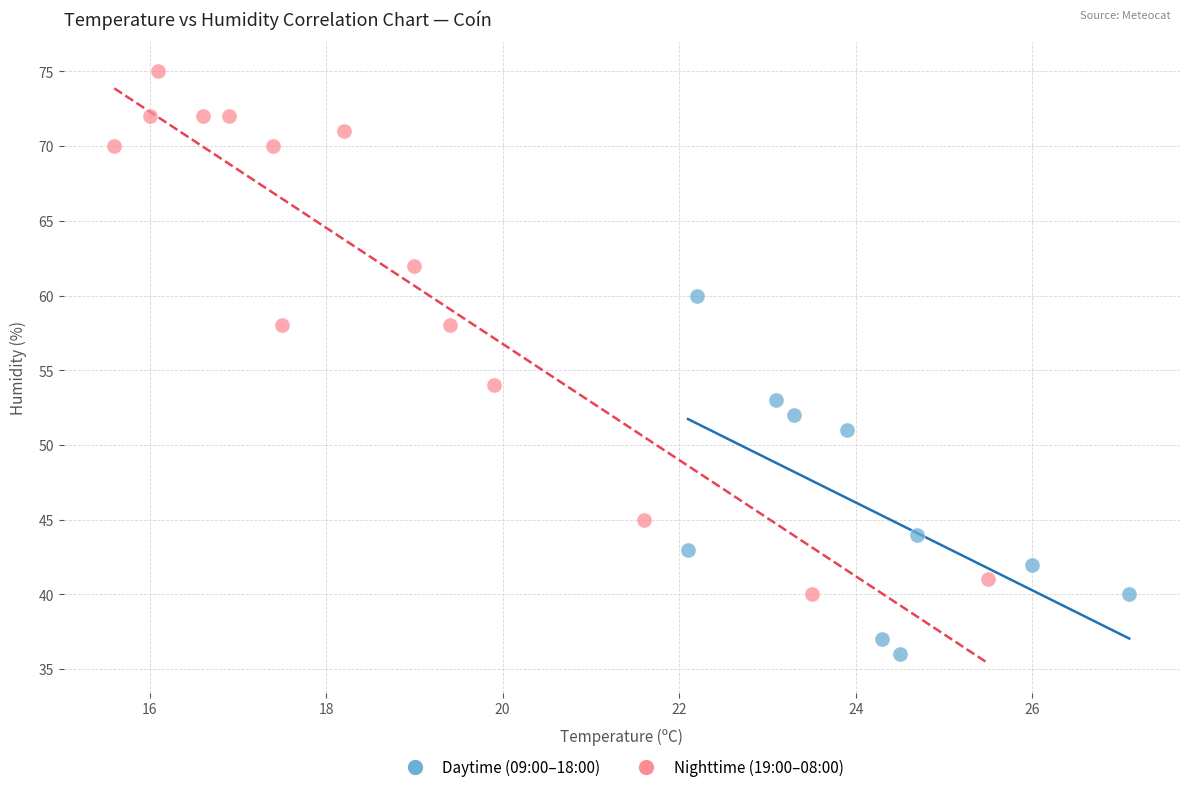

Which series has the widest spread of Y values?

Nighttime (19:00–08:00)